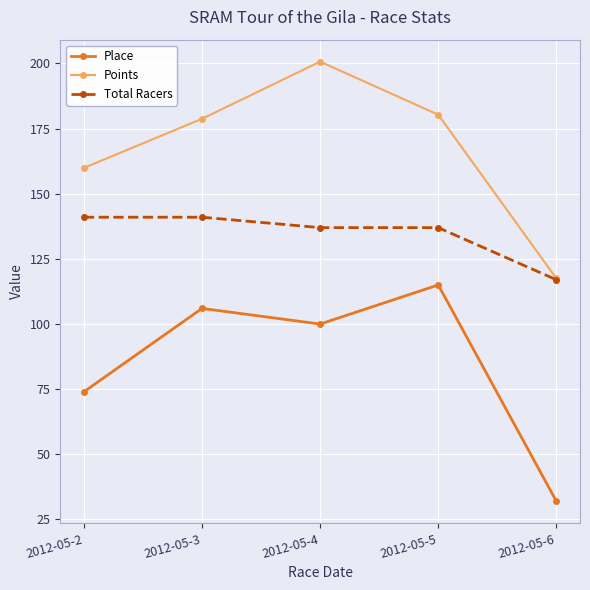

Where does the Total Racers series first go above 137?

2012-05-2